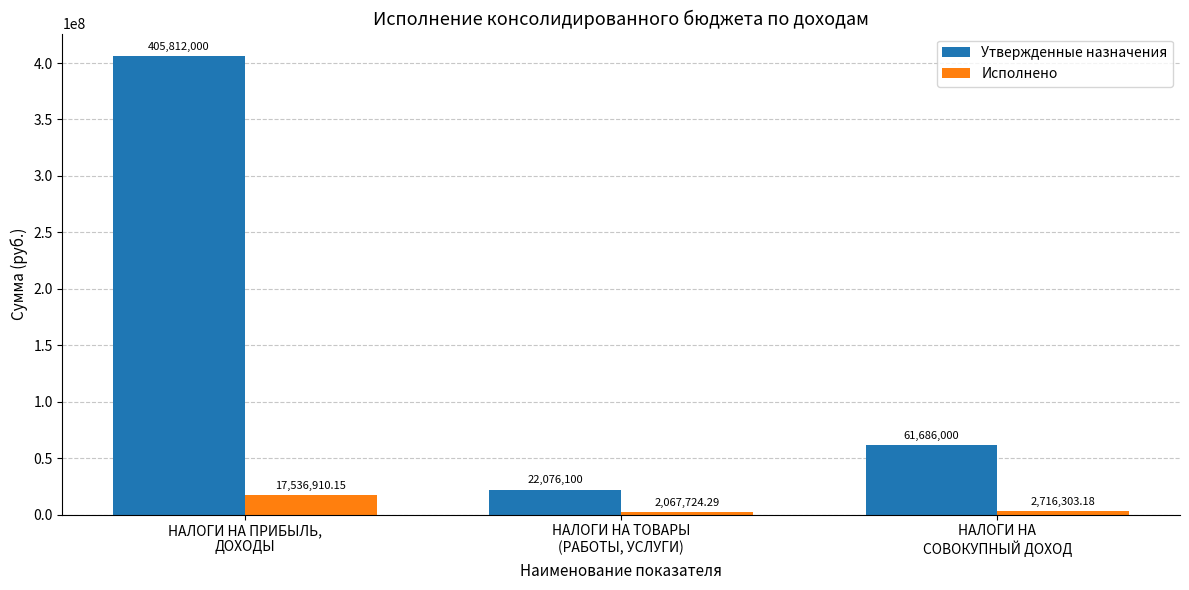

Which series has the largest total across all categories?

Утвержденные назначения